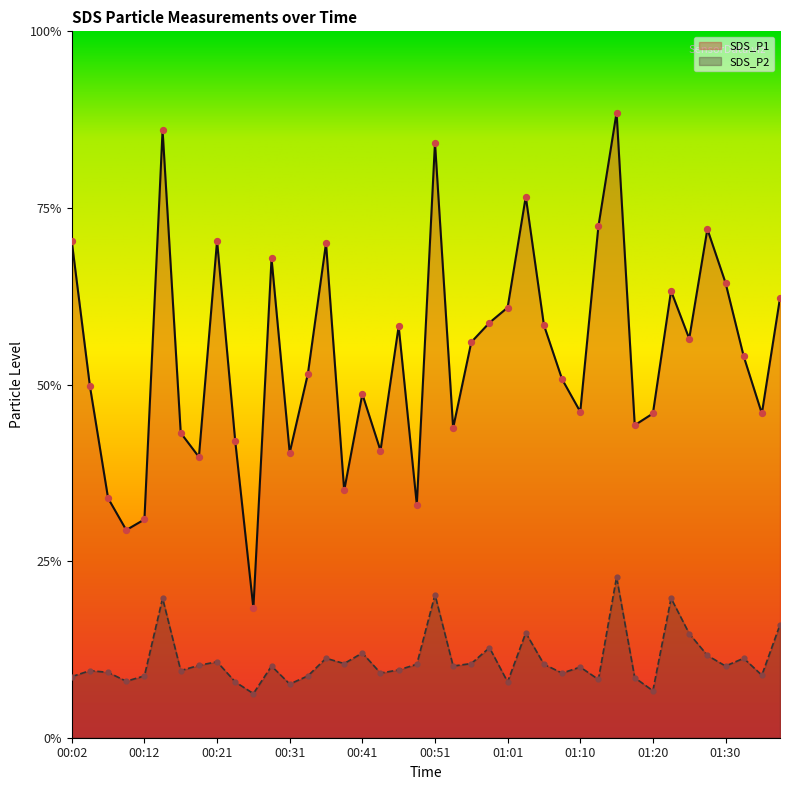

What are all the series names shown in the legend?

SDS_P1, SDS_P2